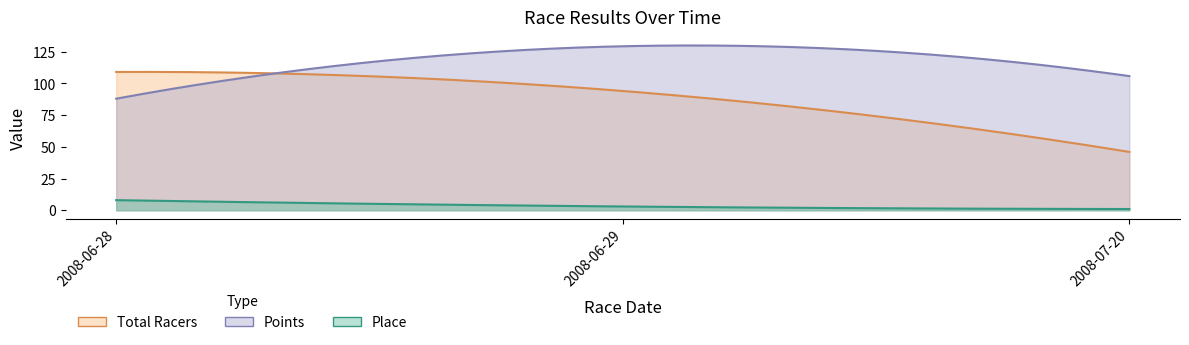

Which series has the largest total across all categories?

Points